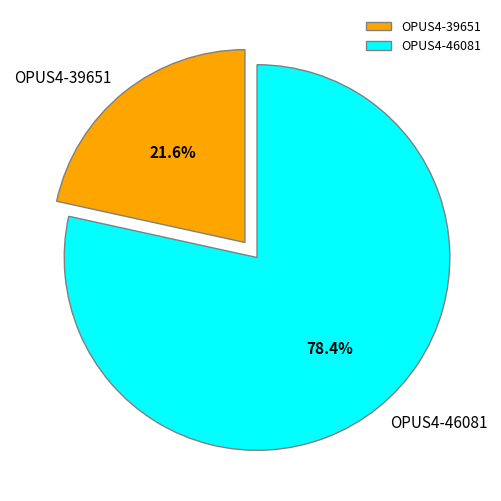

Which category has the biggest portion of the pie?

OPUS4-46081